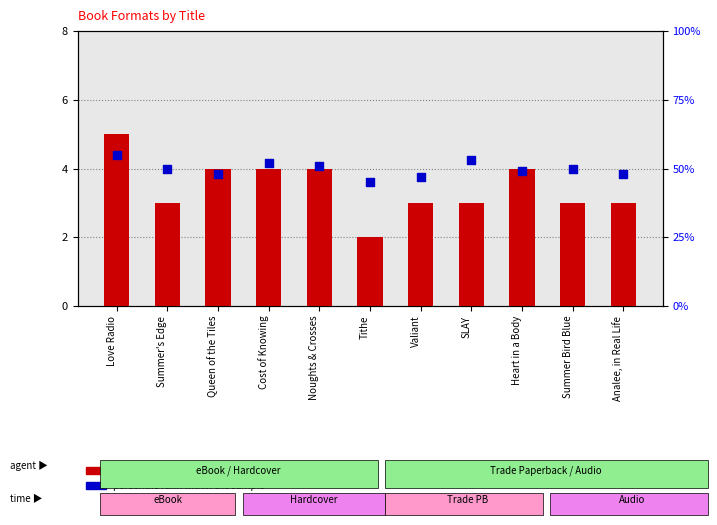

At how many categories does at least one series exceed 5?

11